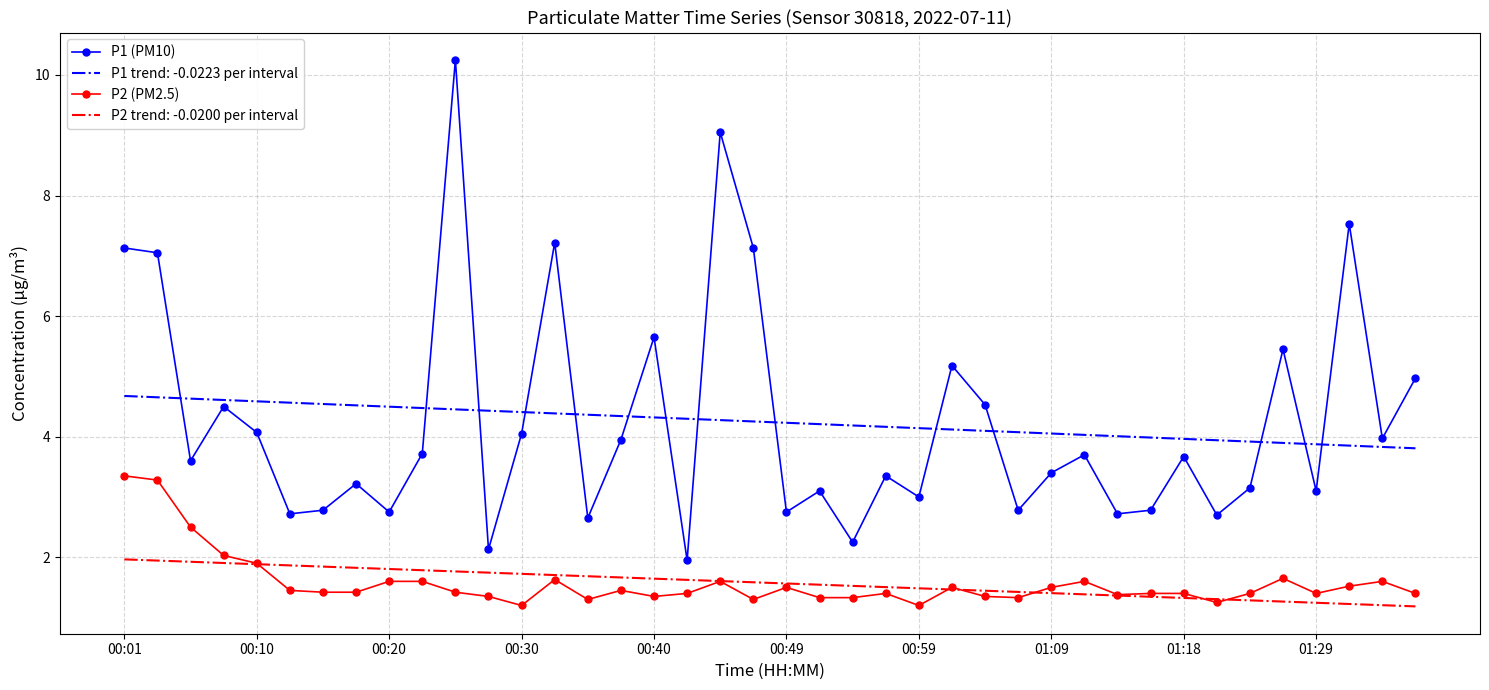

True or false: P1 (PM10) and P2 trend: -0.0200 per interval intersect in this chart.

False